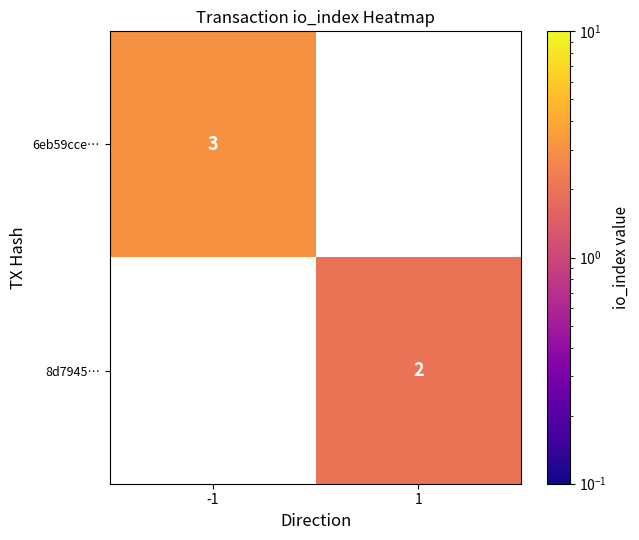

How many data points does each series have?

2